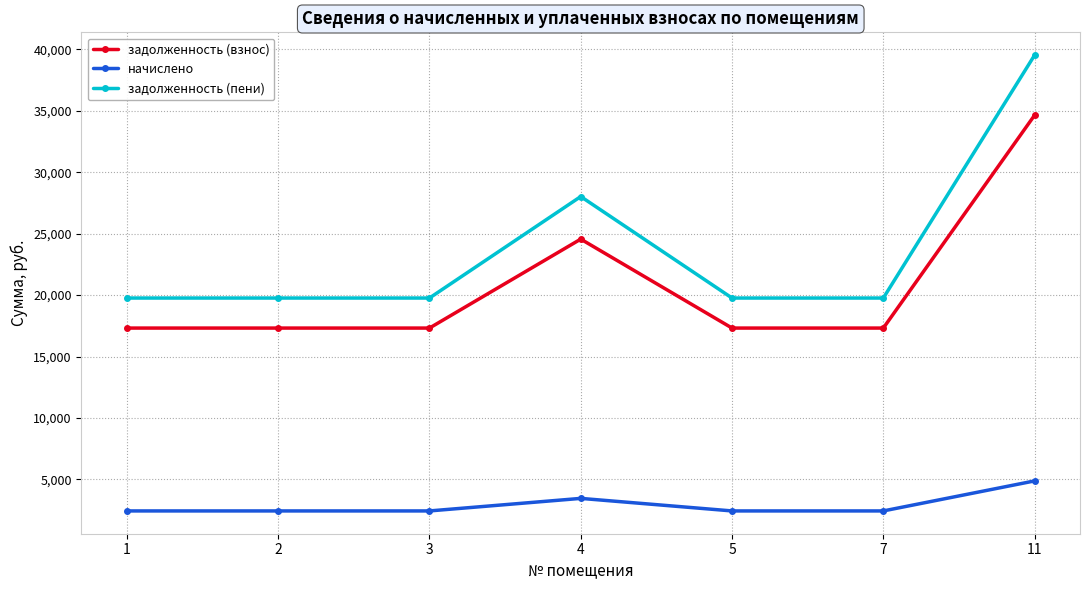

At which label is задолженность (взнос) closest to 25977?

4